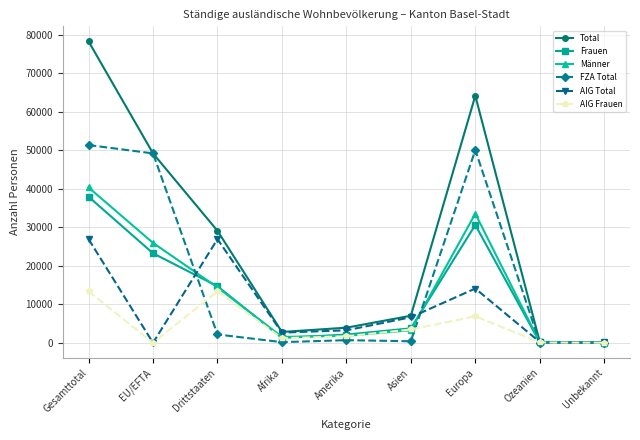

Which category has the highest value in the Männer series?

Gesamttotal